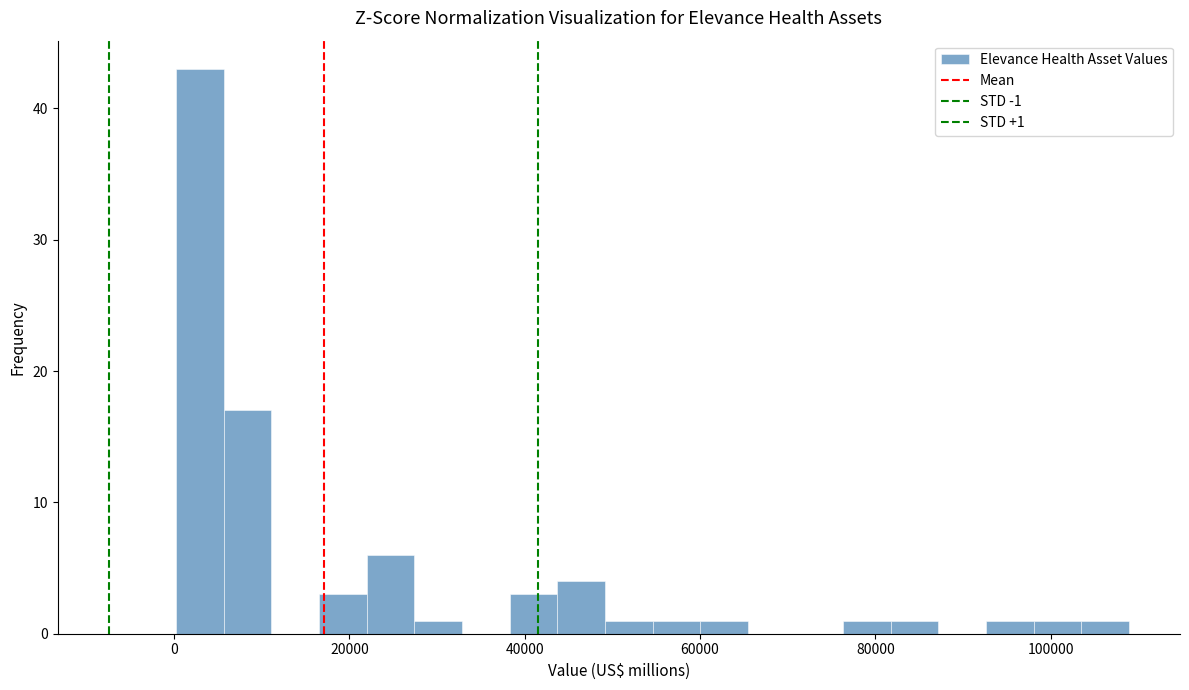

Read against the x-axis, roughly where is the centre of the tallest bar?

2000